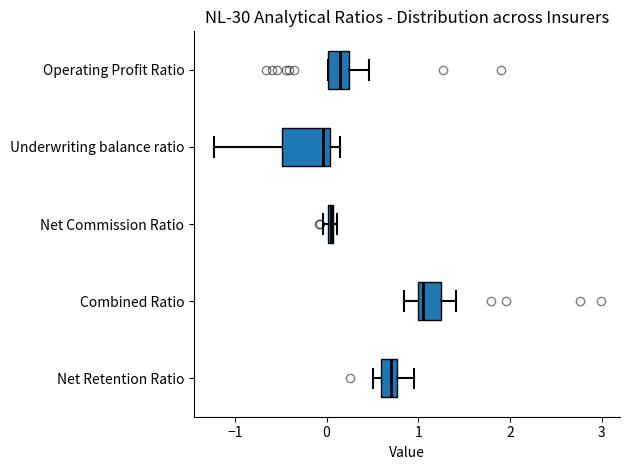

Which box is the widest, from its left edge to its right edge?

Underwriting balance ratio